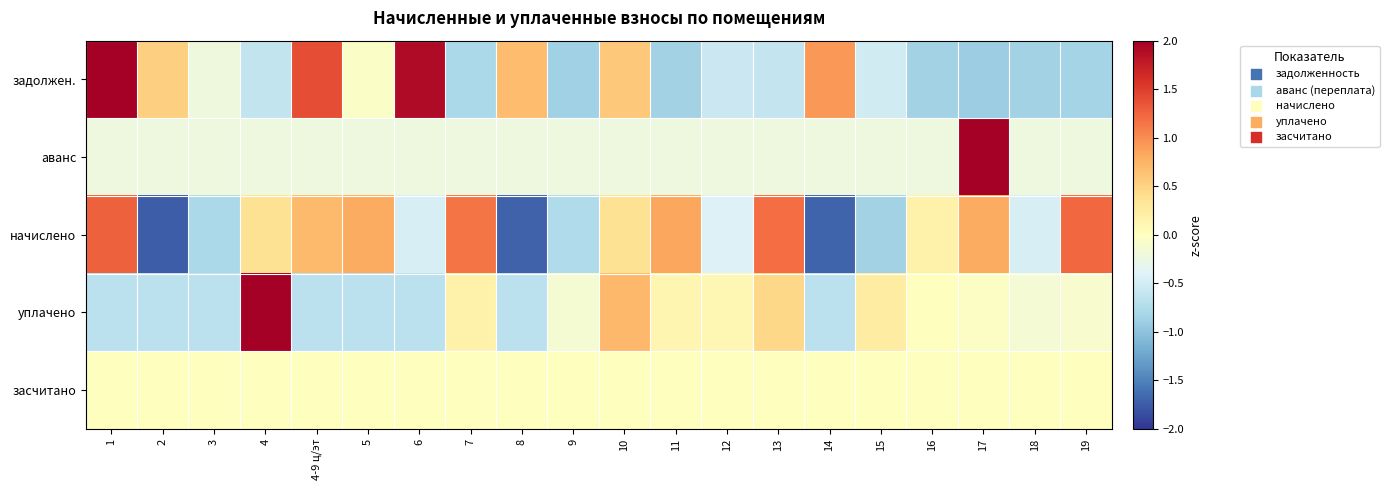

How many data points does each series have?

20